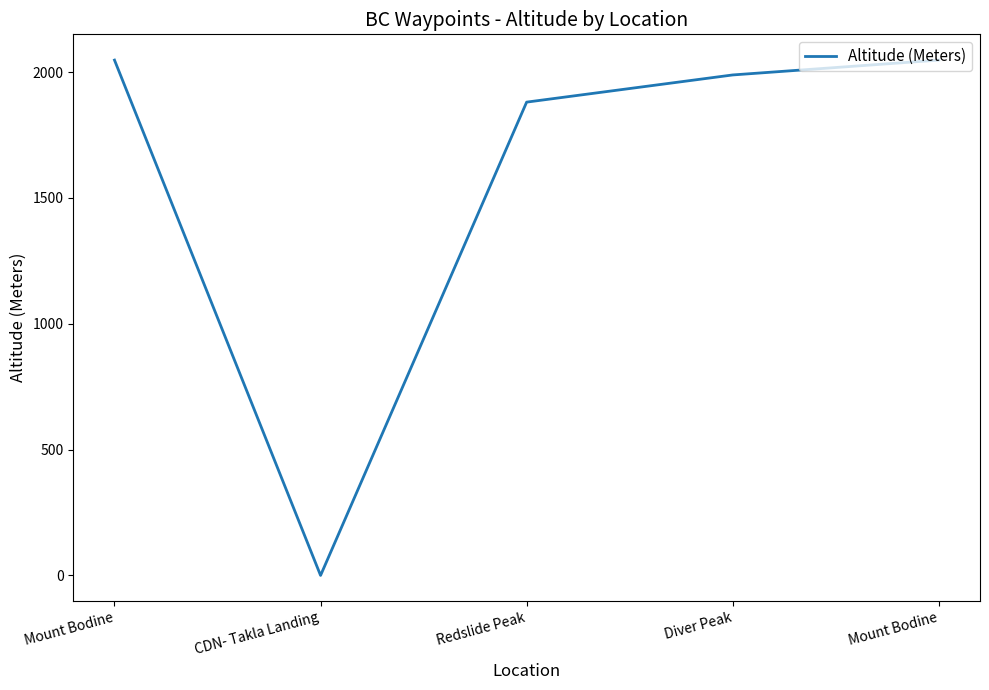

At which label does the data first exceed 1989?

Mount Bodine